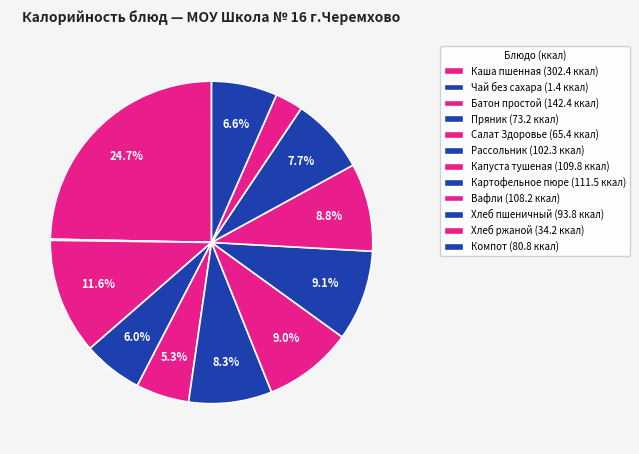

Is Каша пшенная the majority of the pie?

No